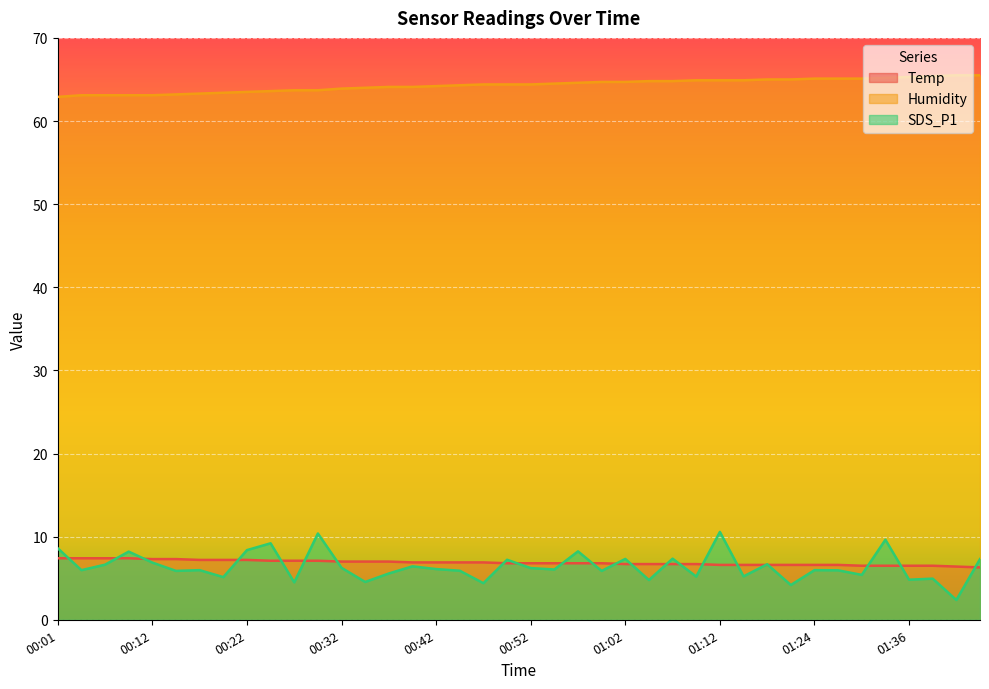

Where does the Humidity series first go above 64?

00:37